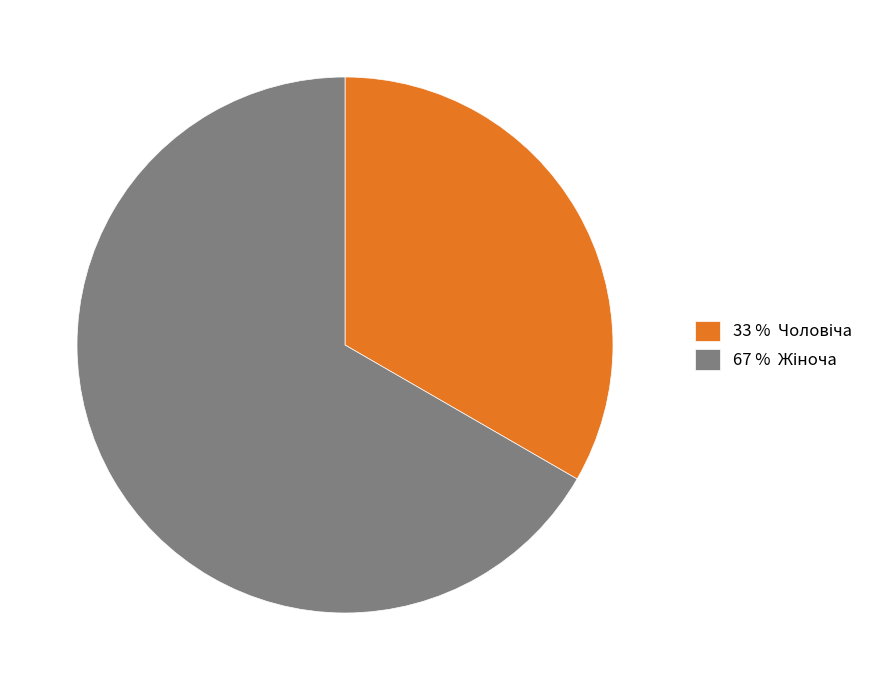

Is there any slice that represents more than half of the pie?

Yes